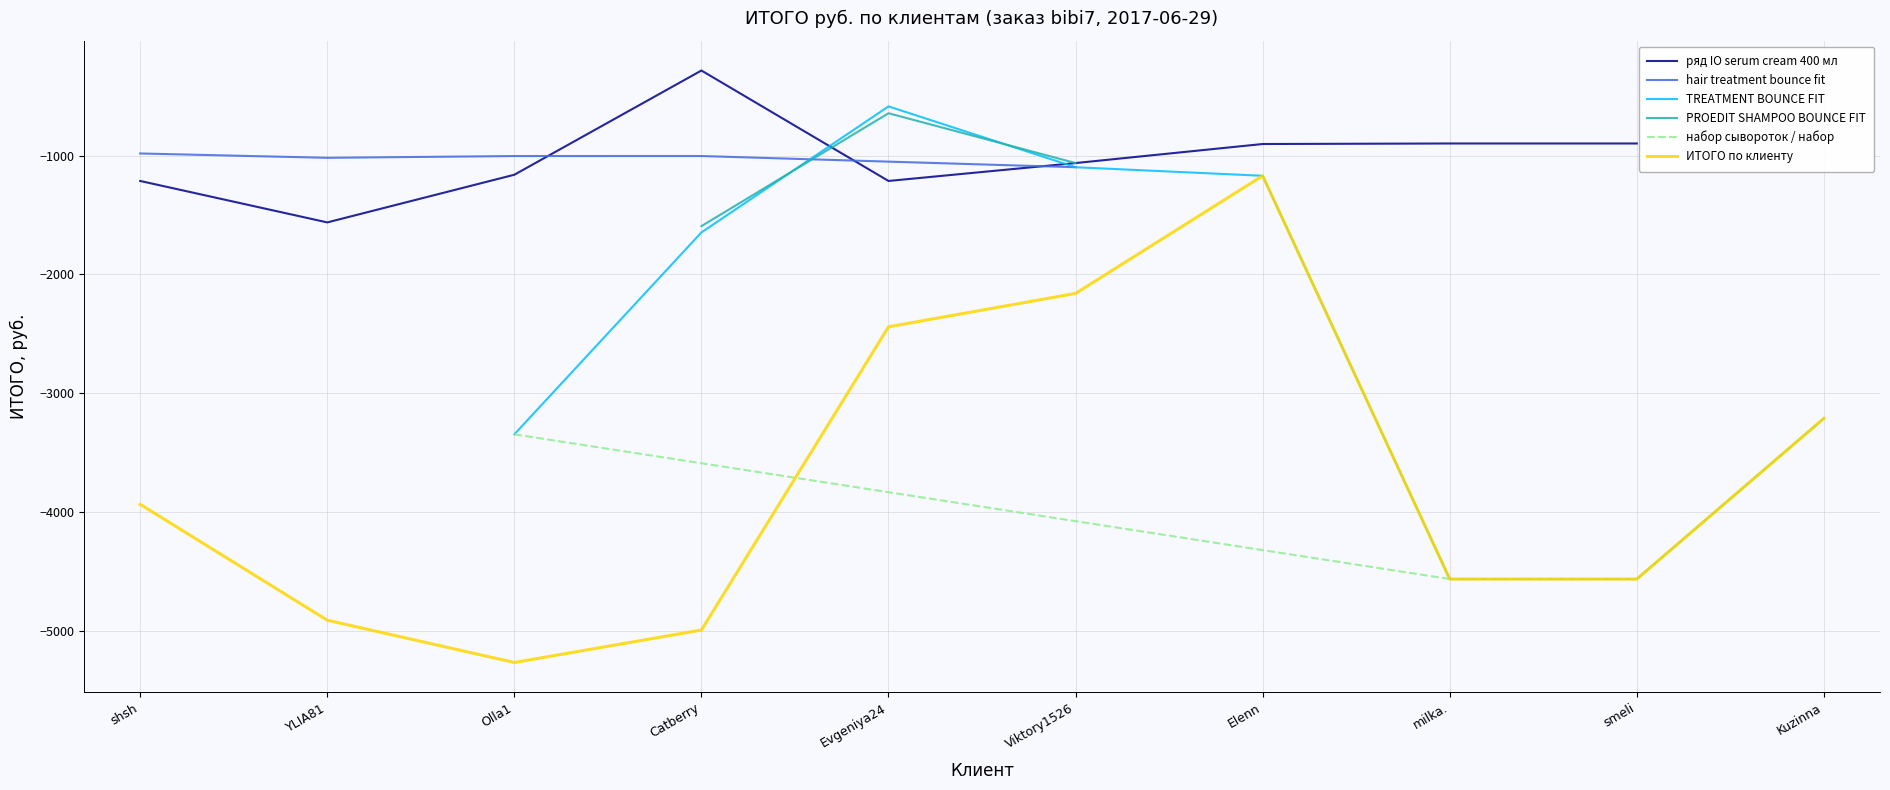

Is it true that milka. equals -6995.4 at Catberry?

False